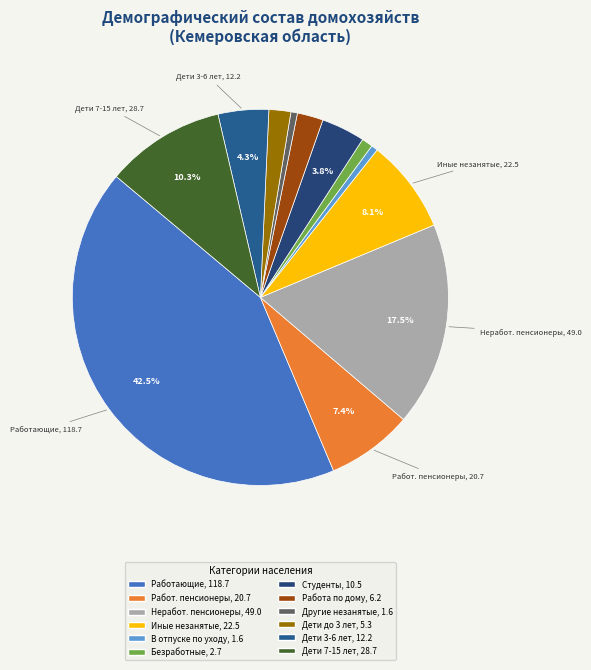

How many slices are in this pie chart?

12